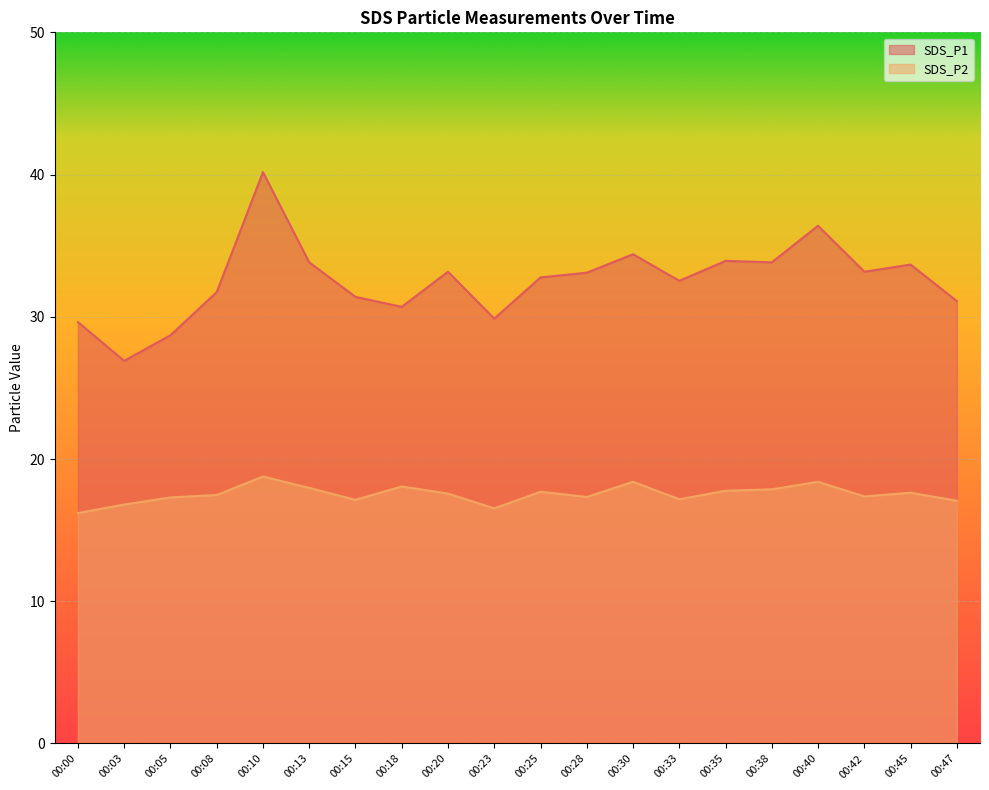

The value of SDS_P1 at 00:08 is 31.7. True or false?

True